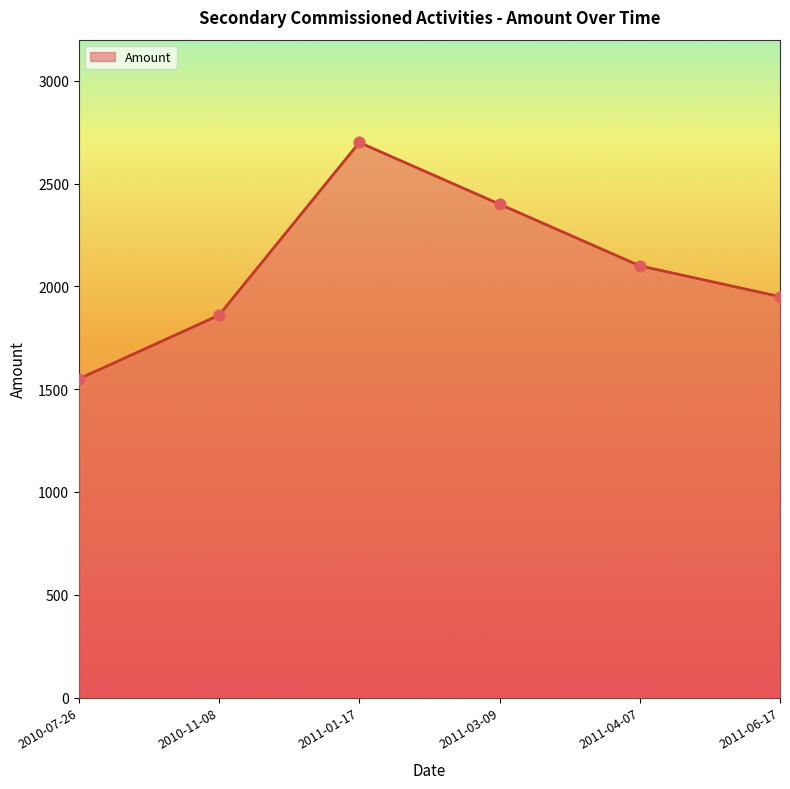

What is the ratio of the value at 2011-04-07 to the value at 2011-03-09?

0.9